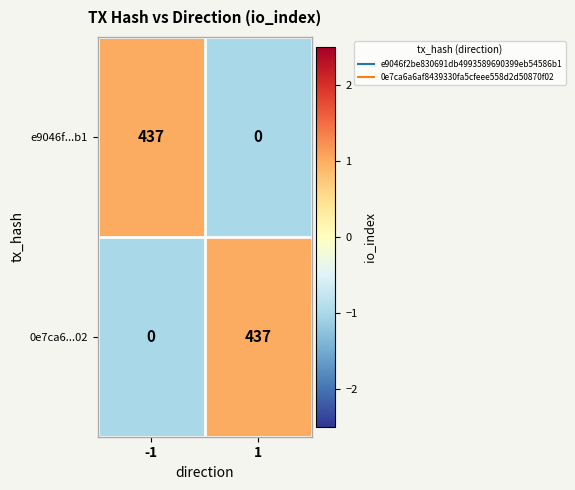

What is the greatest value displayed?

437